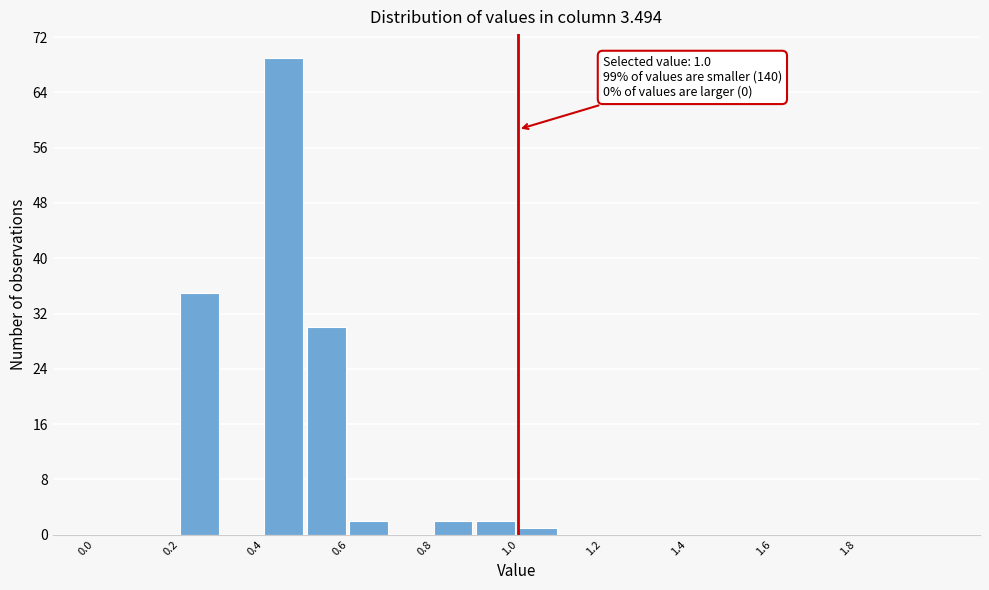

Over which range of the x-axis is the bar tallest?

0.4 to 0.5